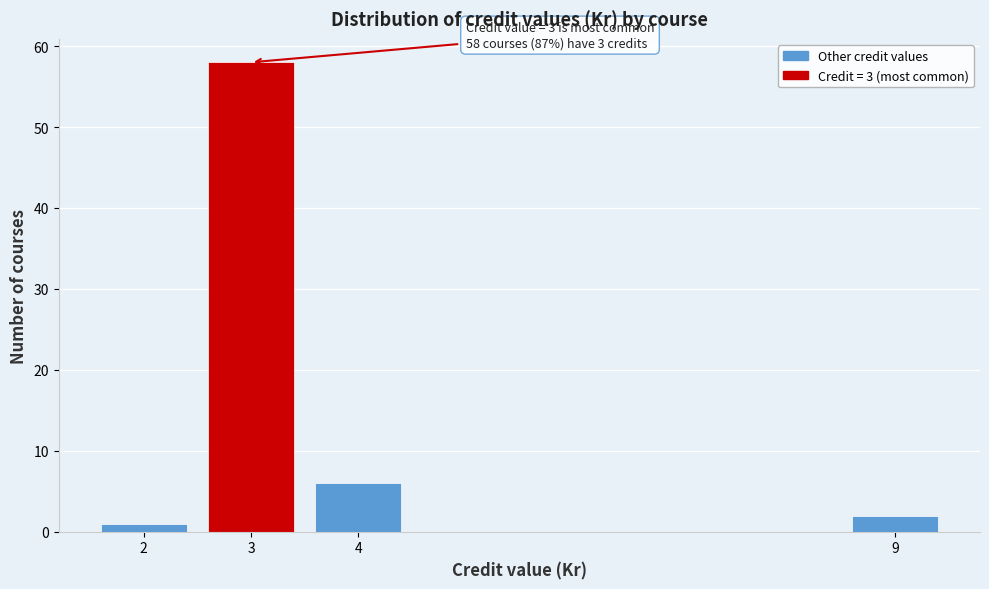

Reading left to right, extract all data points from this chart.

2=1	3=58	4=6	9=2